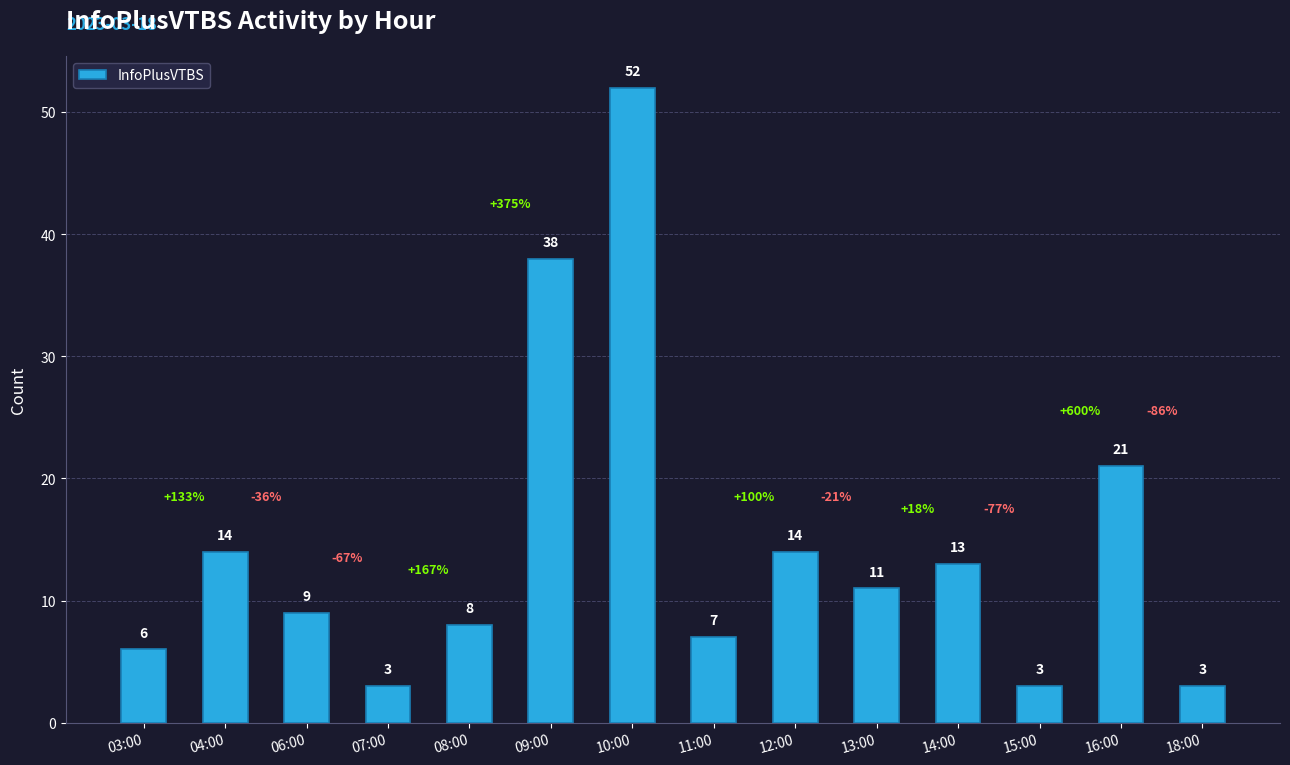

How many bars are there in total?

14